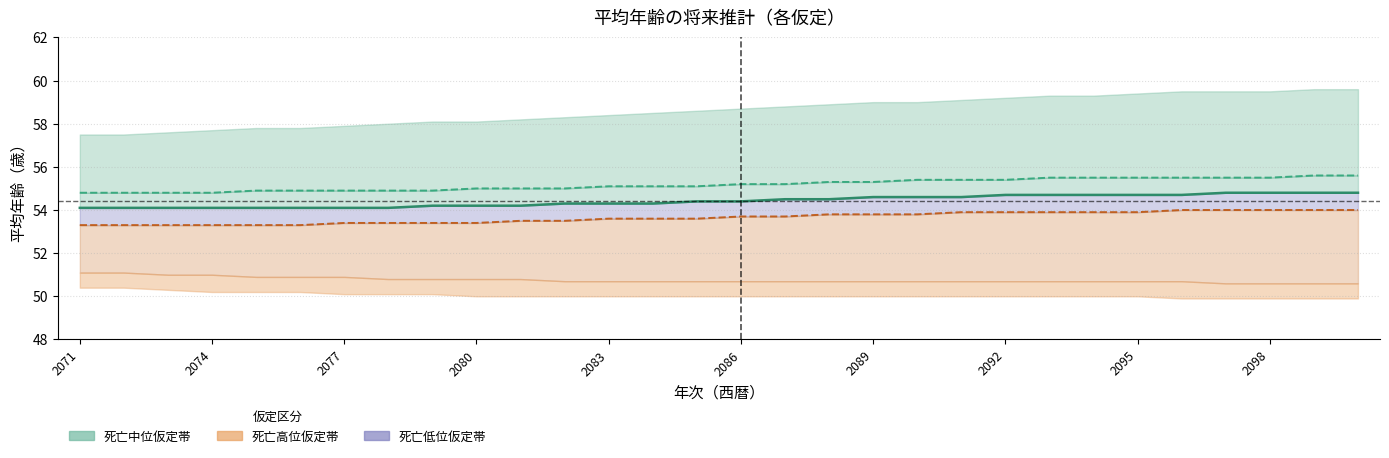

The 出生中位(死亡低位) series shows 93.9 at 26. True or false?

False